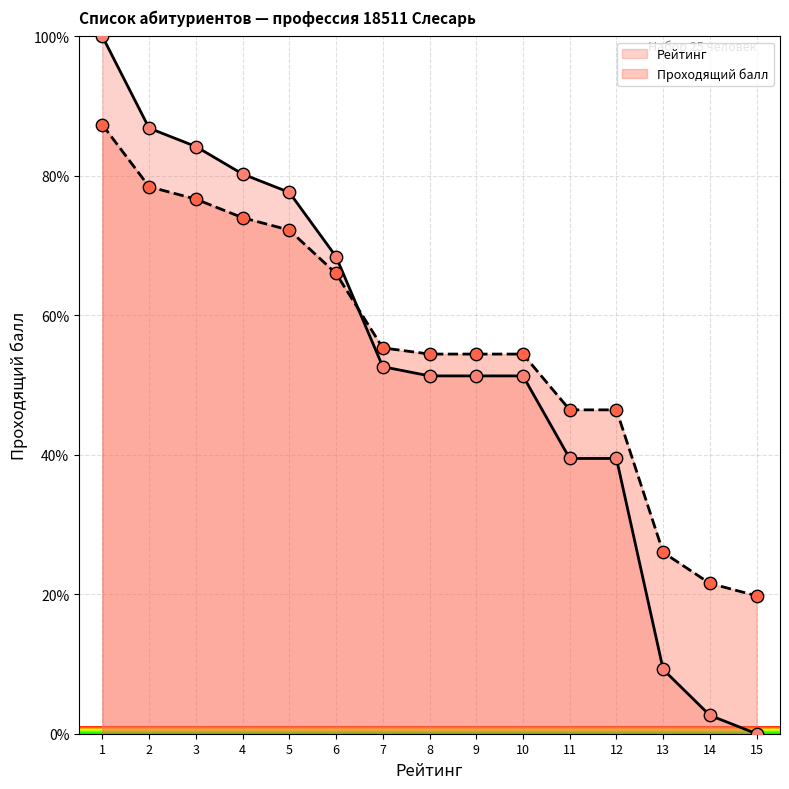

What is the change in value from 3 to 5?

-6.6